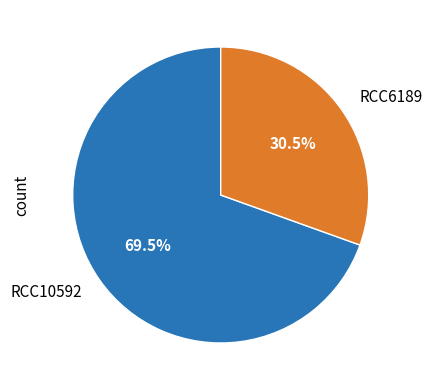

How many segments does this pie chart have?

2